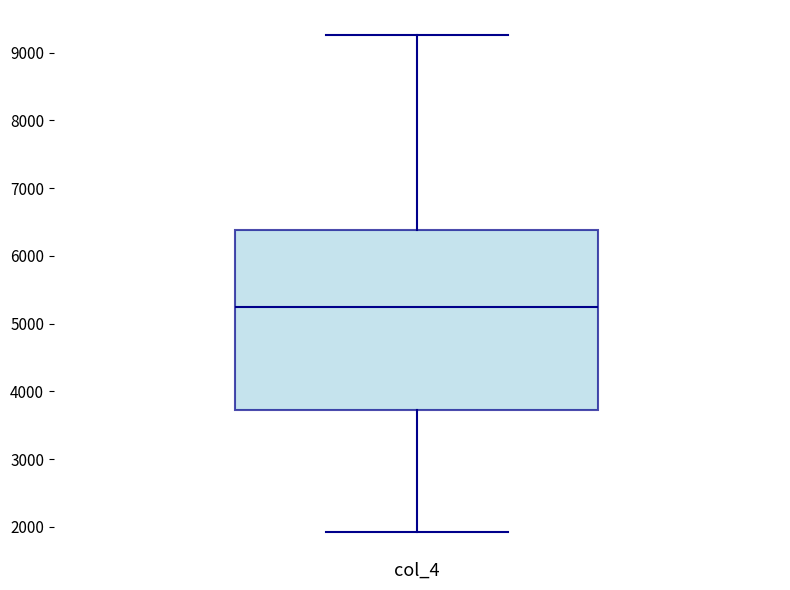

Where does the median line of the box for col_4 sit on the y-axis? The values are not printed on the chart, so give them approximately, as read against the axis.

5300